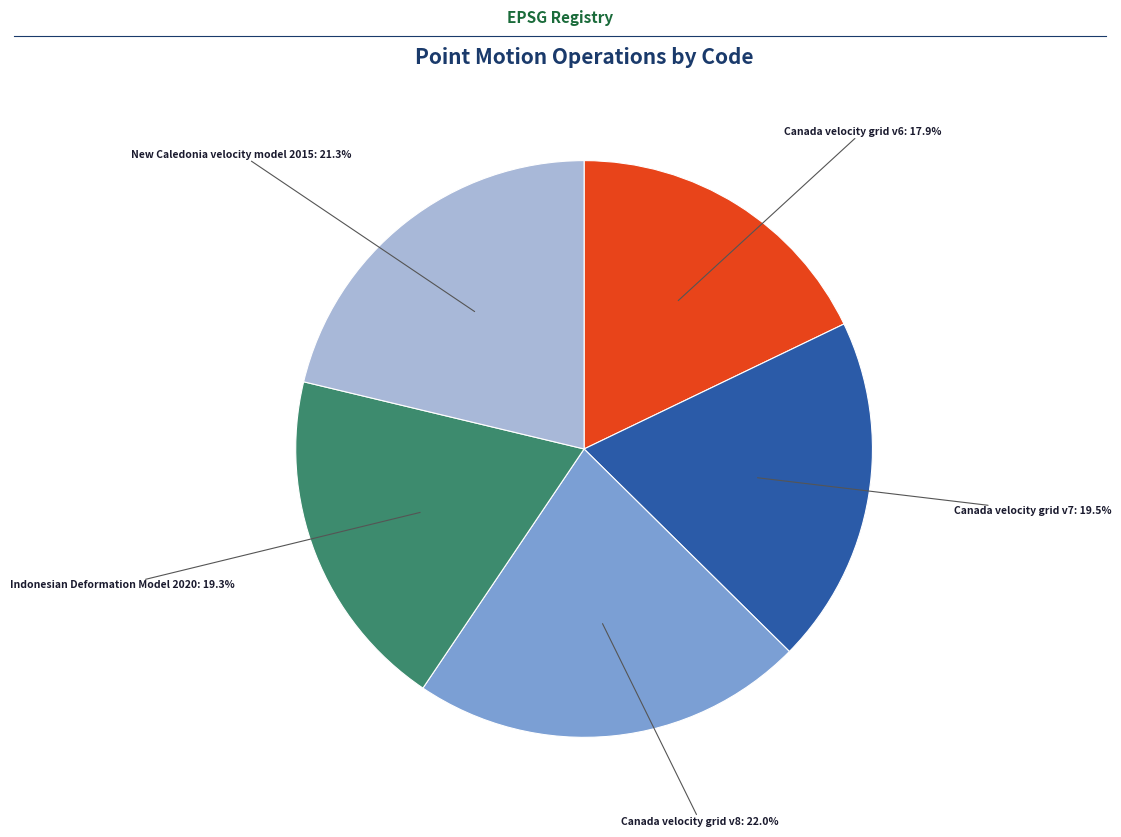

Does any single category account for the majority?

No